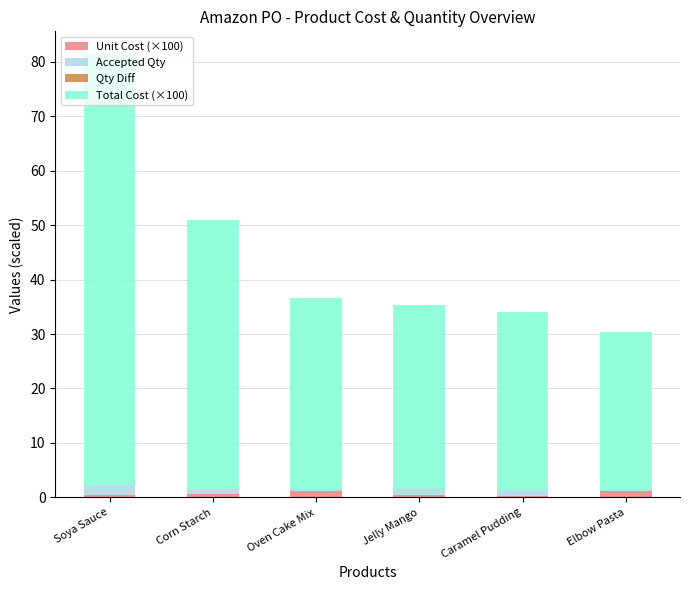

At which category is the sum across all series the highest?

Soya Sauce